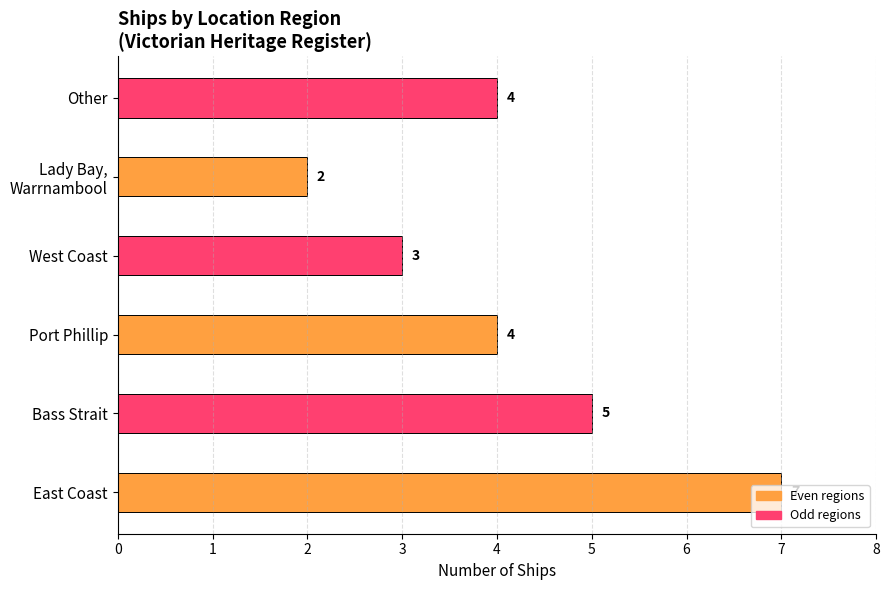

How many distinct data groups are displayed?

1